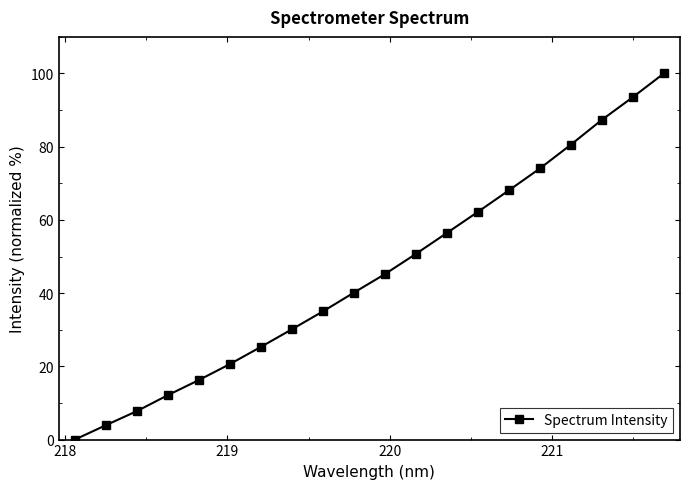

How many categories are shown in the chart?

20